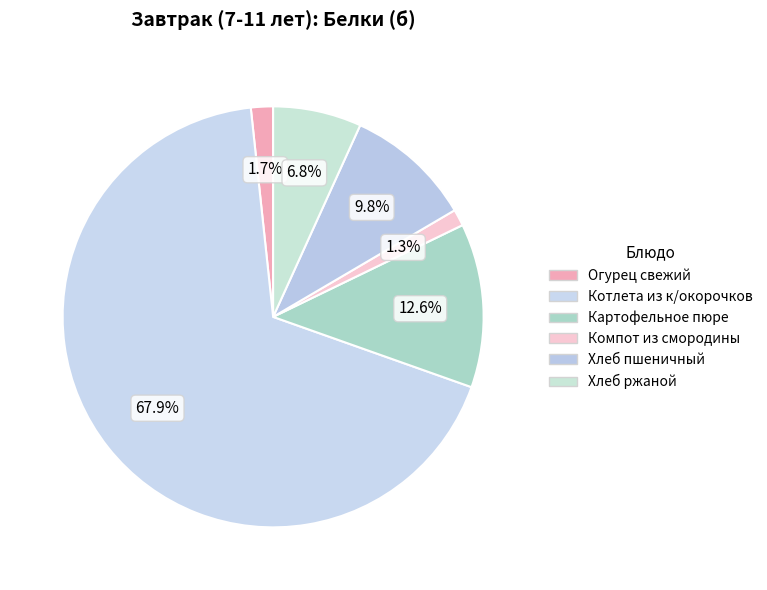

To the nearest percent, what is the combined percentage of Хлеб пшеничный and Картофельное пюре?

22%